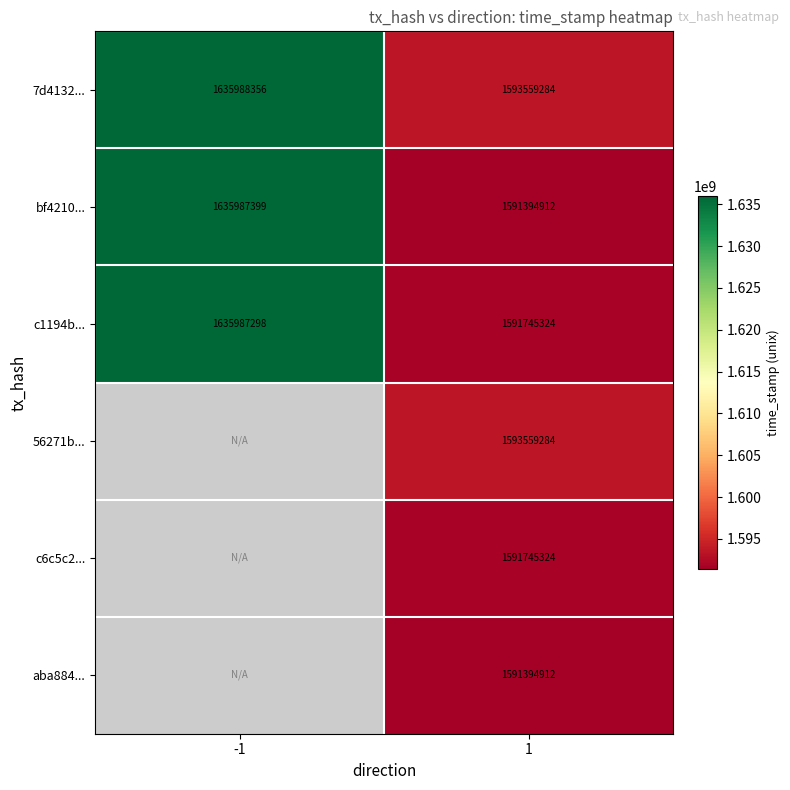

Between 1 and -1, which is larger?

-1